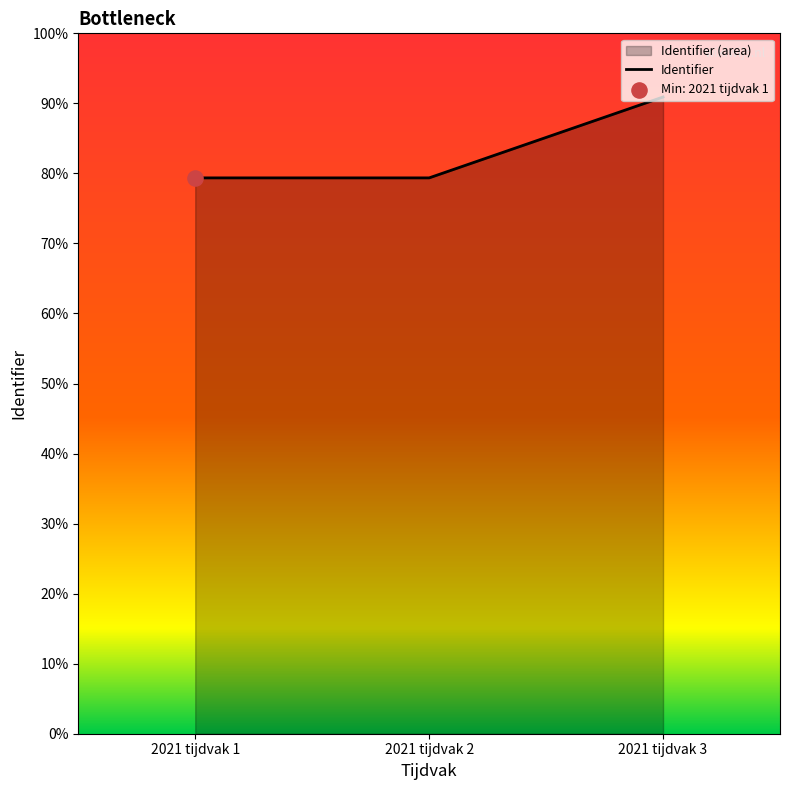

Approximately how many times larger is the value at 2021 tijdvak 1 compared to 2021 tijdvak 3?

0.9